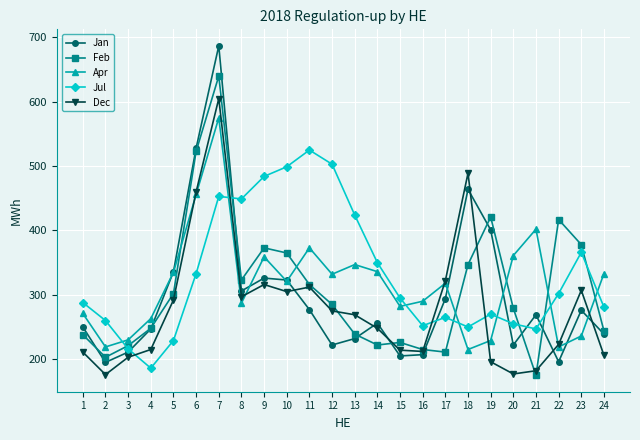

What is the minimum value shown in the chart?

175